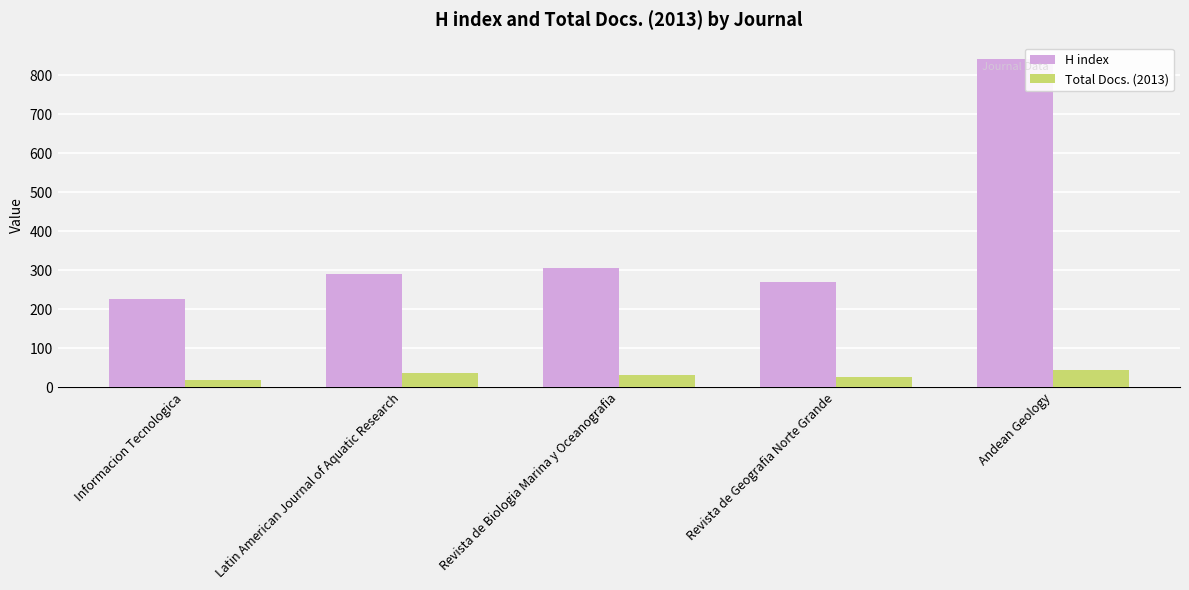

Rank the series by their maximum value, from highest to lowest.

H index, Total Docs. (2013)